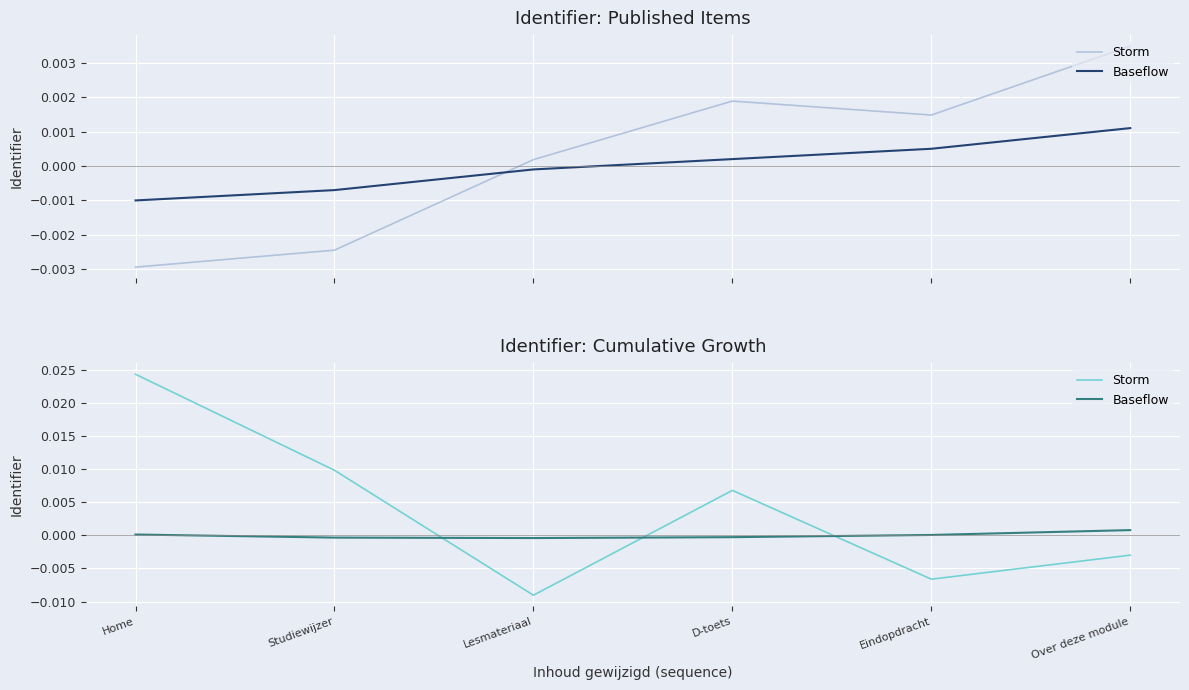

Is this an area chart (filled region under the line)?

No